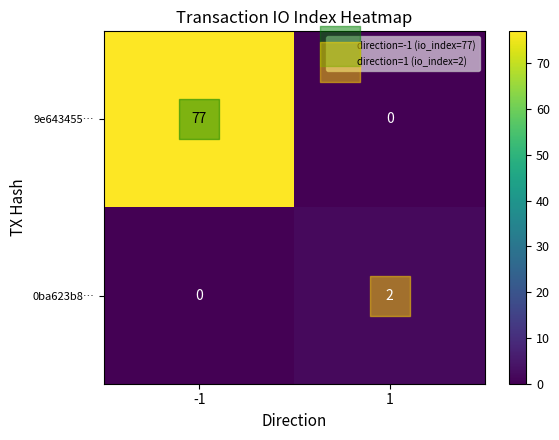

Read the 9e643455… value at -1, to the nearest 10.

80